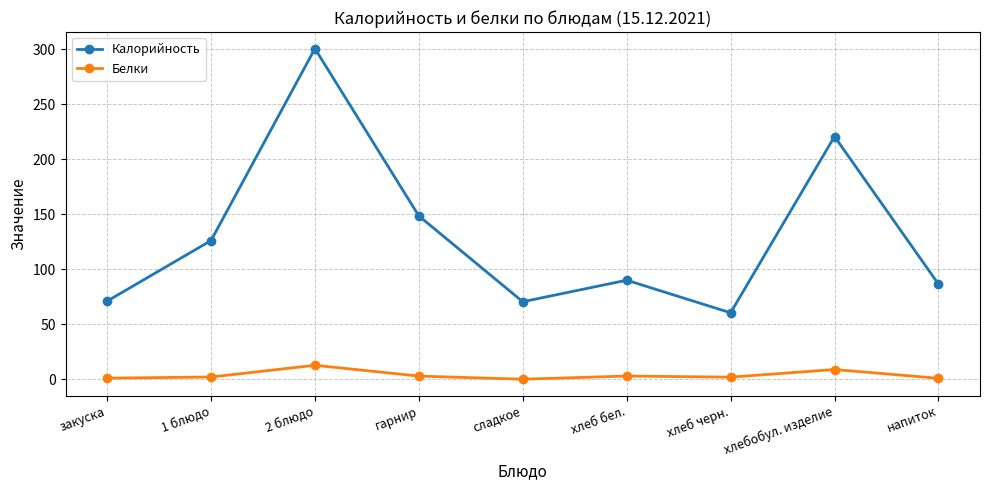

Is it true that Калорийность equals 300.6 at 2 блюдо?

True